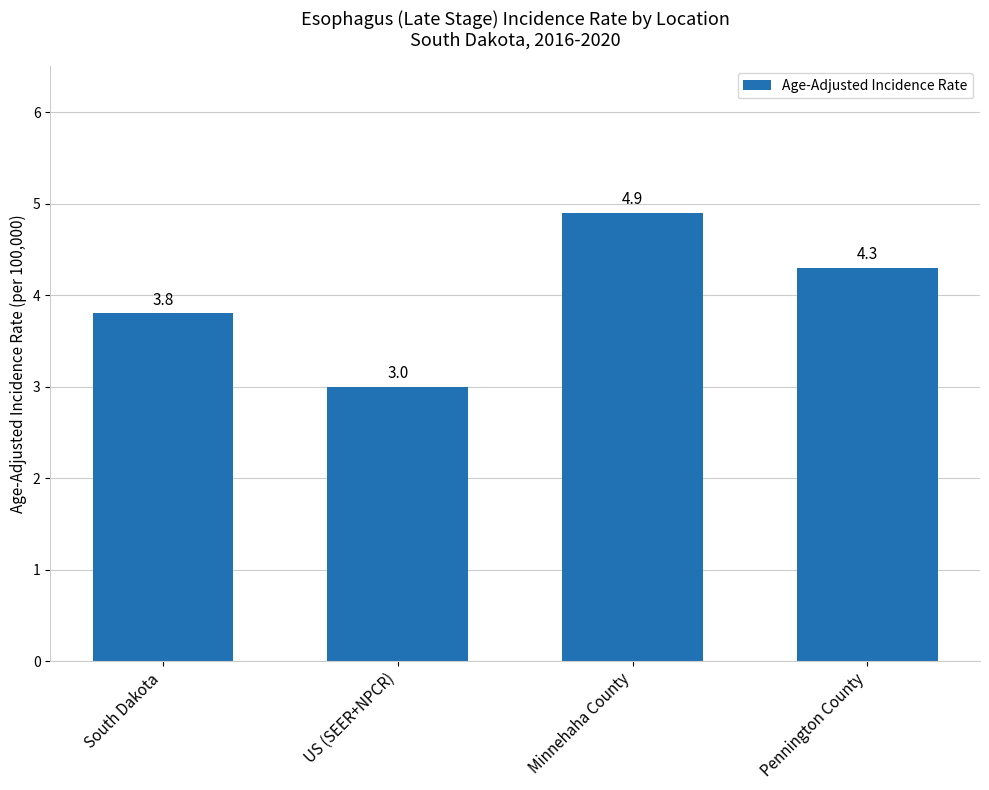

List the labels in order of value, smallest first.

US (SEER+NPCR), South Dakota, Pennington County, Minnehaha County